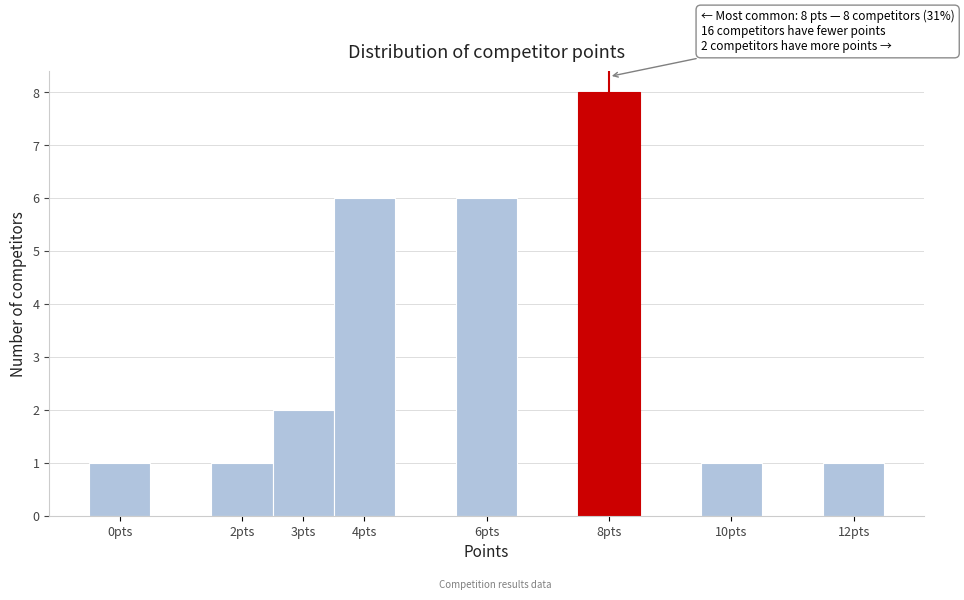

Over which range of the x-axis is the bar tallest?

7.5 to 8.5